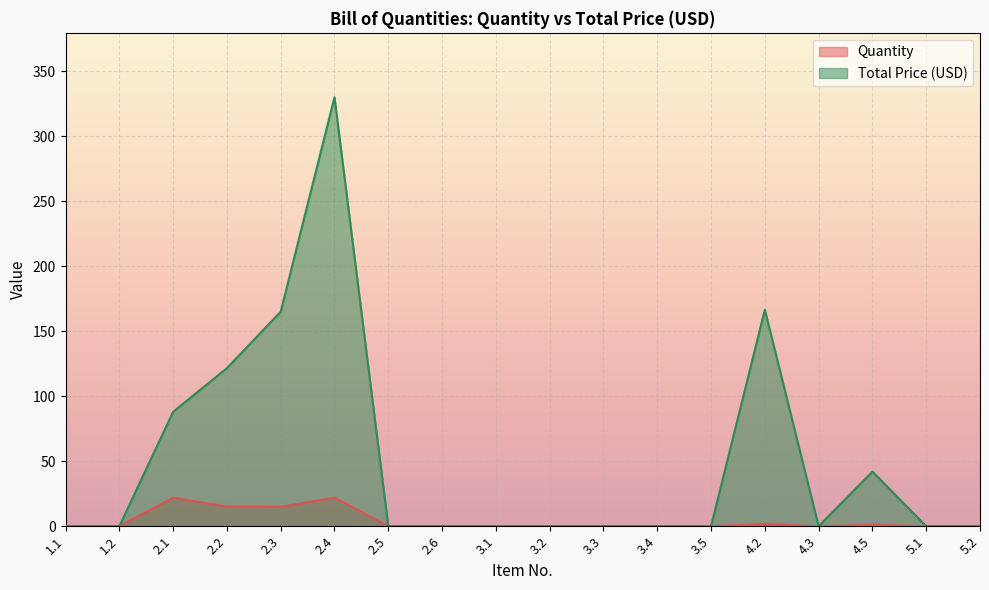

How many lines are shown in the chart?

2